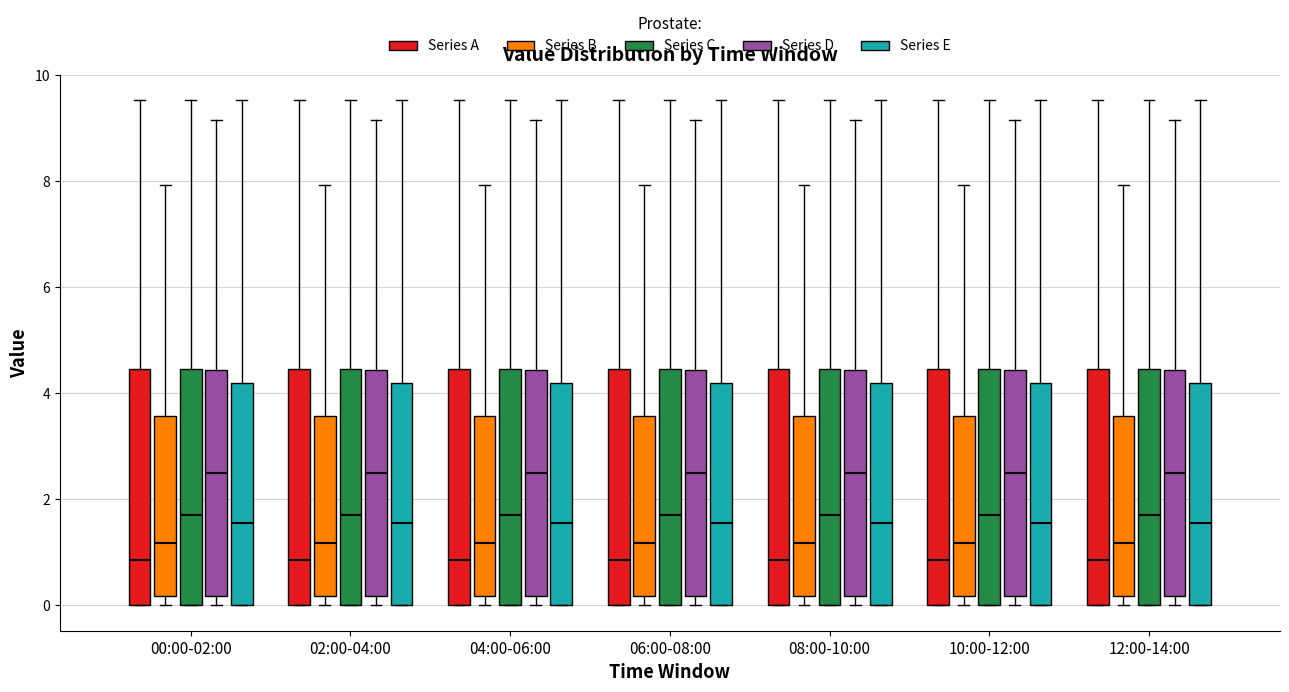

Reading left to right, read every box against the y-axis: the position of its median line, the range the box covers, and the ends of its whiskers. The values are not printed on the chart, so give them approximately, as read against the axis.

00:00-02:00 (Series A): median 0.8, box 0.0 to 4.4, whiskers 0.0 to 9.6
00:00-02:00 (Series B): median 1.2, box 0.2 to 3.6, whiskers 0.0 to 8.0
00:00-02:00 (Series C): median 1.8, box 0.0 to 4.4, whiskers 0.0 to 9.6
00:00-02:00 (Series D): median 2.4, box 0.2 to 4.4, whiskers 0.0 to 9.2
00:00-02:00 (Series E): median 1.6, box 0.0 to 4.2, whiskers 0.0 to 9.6
02:00-04:00 (Series A): median 0.8, box 0.0 to 4.4, whiskers 0.0 to 9.6
02:00-04:00 (Series B): median 1.2, box 0.2 to 3.6, whiskers 0.0 to 8.0
02:00-04:00 (Series C): median 1.8, box 0.0 to 4.4, whiskers 0.0 to 9.6
02:00-04:00 (Series D): median 2.4, box 0.2 to 4.4, whiskers 0.0 to 9.2
02:00-04:00 (Series E): median 1.6, box 0.0 to 4.2, whiskers 0.0 to 9.6
04:00-06:00 (Series A): median 0.8, box 0.0 to 4.4, whiskers 0.0 to 9.6
04:00-06:00 (Series B): median 1.2, box 0.2 to 3.6, whiskers 0.0 to 8.0
04:00-06:00 (Series C): median 1.8, box 0.0 to 4.4, whiskers 0.0 to 9.6
04:00-06:00 (Series D): median 2.4, box 0.2 to 4.4, whiskers 0.0 to 9.2
04:00-06:00 (Series E): median 1.6, box 0.0 to 4.2, whiskers 0.0 to 9.6
06:00-08:00 (Series A): median 0.8, box 0.0 to 4.4, whiskers 0.0 to 9.6
06:00-08:00 (Series B): median 1.2, box 0.2 to 3.6, whiskers 0.0 to 8.0
06:00-08:00 (Series C): median 1.8, box 0.0 to 4.4, whiskers 0.0 to 9.6
06:00-08:00 (Series D): median 2.4, box 0.2 to 4.4, whiskers 0.0 to 9.2
06:00-08:00 (Series E): median 1.6, box 0.0 to 4.2, whiskers 0.0 to 9.6
08:00-10:00 (Series A): median 0.8, box 0.0 to 4.4, whiskers 0.0 to 9.6
08:00-10:00 (Series B): median 1.2, box 0.2 to 3.6, whiskers 0.0 to 8.0
08:00-10:00 (Series C): median 1.8, box 0.0 to 4.4, whiskers 0.0 to 9.6
08:00-10:00 (Series D): median 2.4, box 0.2 to 4.4, whiskers 0.0 to 9.2
08:00-10:00 (Series E): median 1.6, box 0.0 to 4.2, whiskers 0.0 to 9.6
10:00-12:00 (Series A): median 0.8, box 0.0 to 4.4, whiskers 0.0 to 9.6
10:00-12:00 (Series B): median 1.2, box 0.2 to 3.6, whiskers 0.0 to 8.0
10:00-12:00 (Series C): median 1.8, box 0.0 to 4.4, whiskers 0.0 to 9.6
10:00-12:00 (Series D): median 2.4, box 0.2 to 4.4, whiskers 0.0 to 9.2
10:00-12:00 (Series E): median 1.6, box 0.0 to 4.2, whiskers 0.0 to 9.6
12:00-14:00 (Series A): median 0.8, box 0.0 to 4.4, whiskers 0.0 to 9.6
12:00-14:00 (Series B): median 1.2, box 0.2 to 3.6, whiskers 0.0 to 8.0
12:00-14:00 (Series C): median 1.8, box 0.0 to 4.4, whiskers 0.0 to 9.6
12:00-14:00 (Series D): median 2.4, box 0.2 to 4.4, whiskers 0.0 to 9.2
12:00-14:00 (Series E): median 1.6, box 0.0 to 4.2, whiskers 0.0 to 9.6